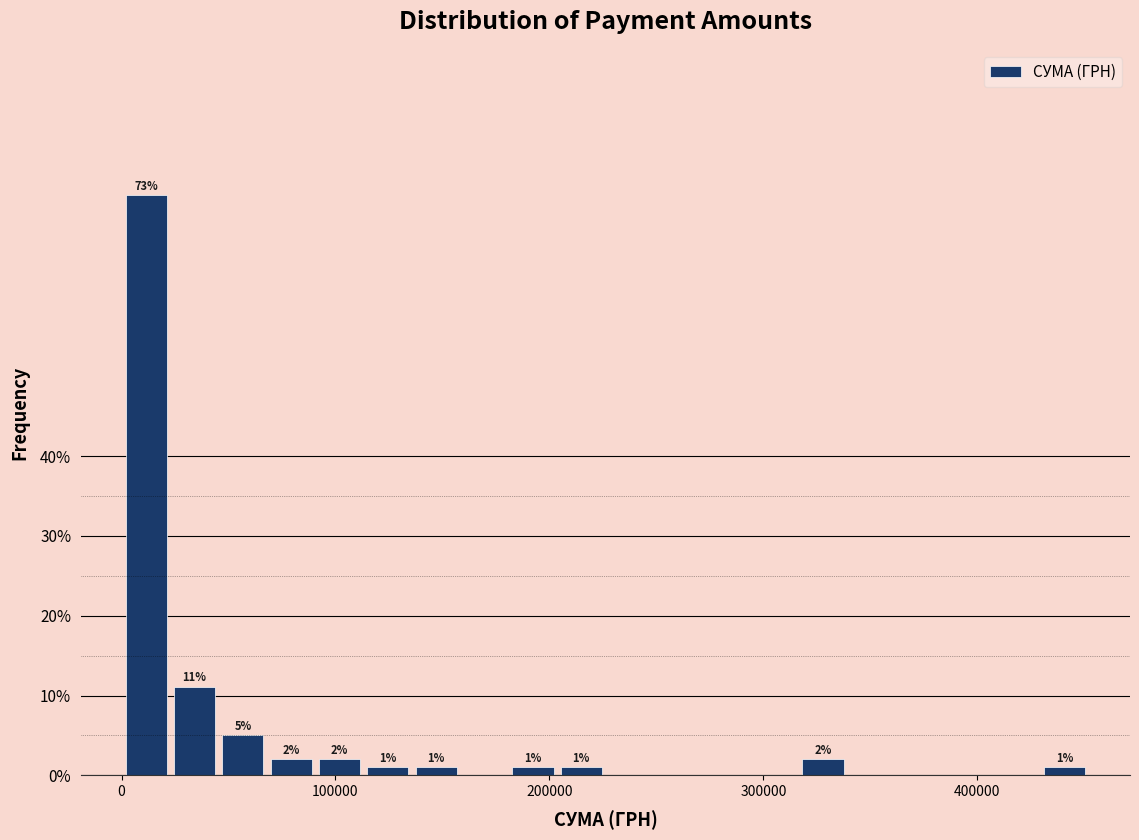

Around what value on the x-axis is the tallest bar? Give the approximate position of its centre, as read against the axis.

10000